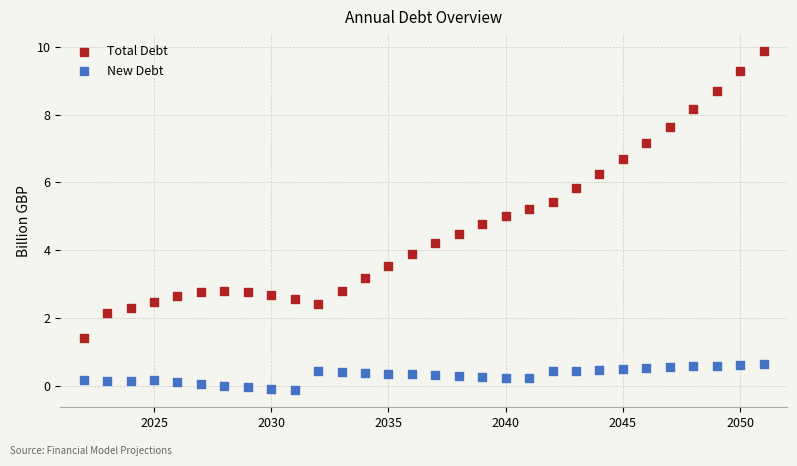

Which series reaches the minimum Y coordinate?

New Debt